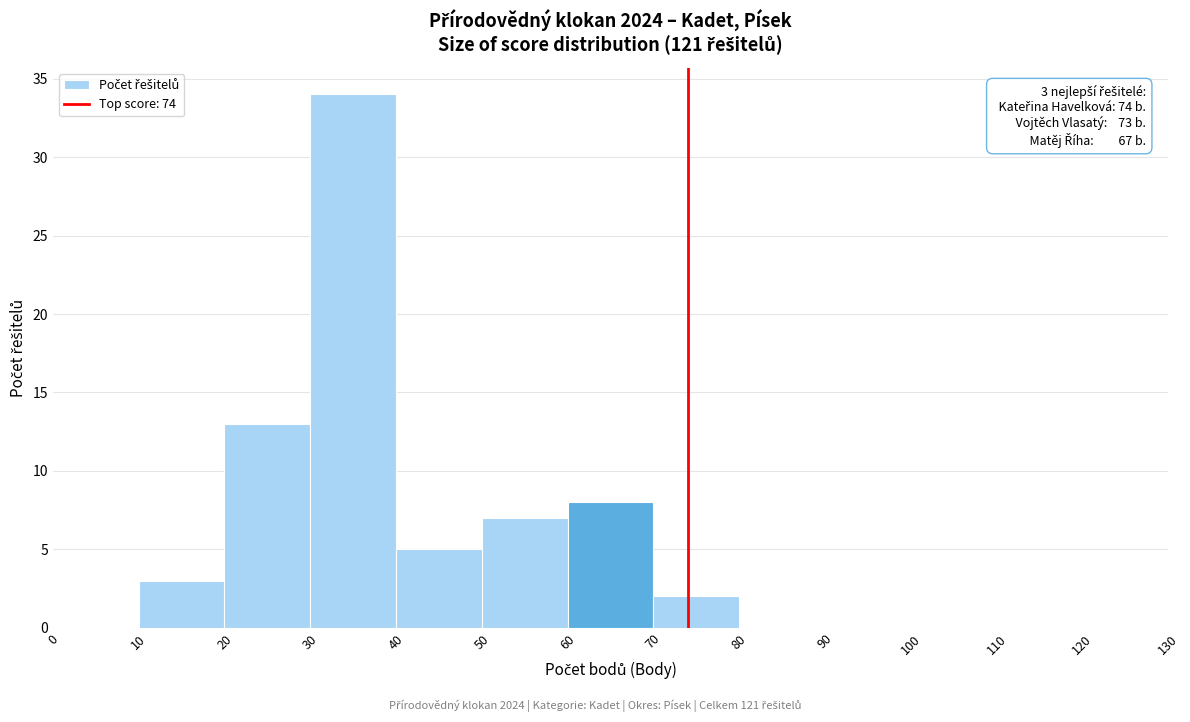

Over which range of the x-axis is the bar tallest?

30 to 40